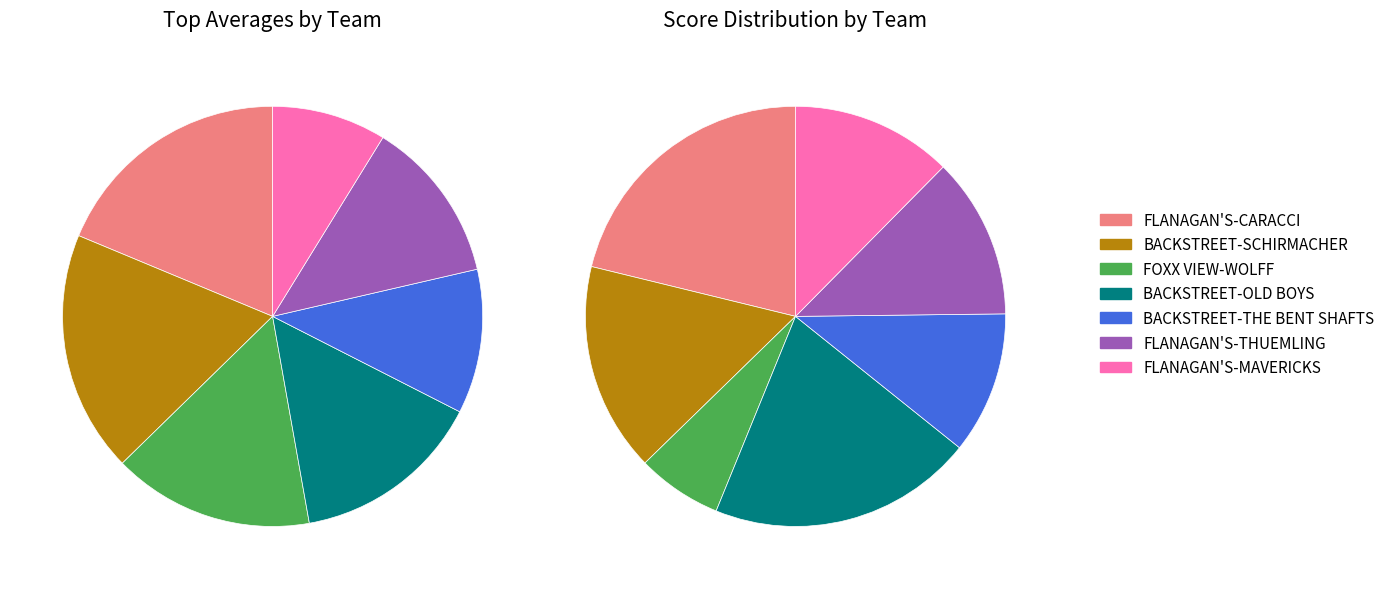

Does BACKSTREET-OLD BOYS represent more than half of the total?

No